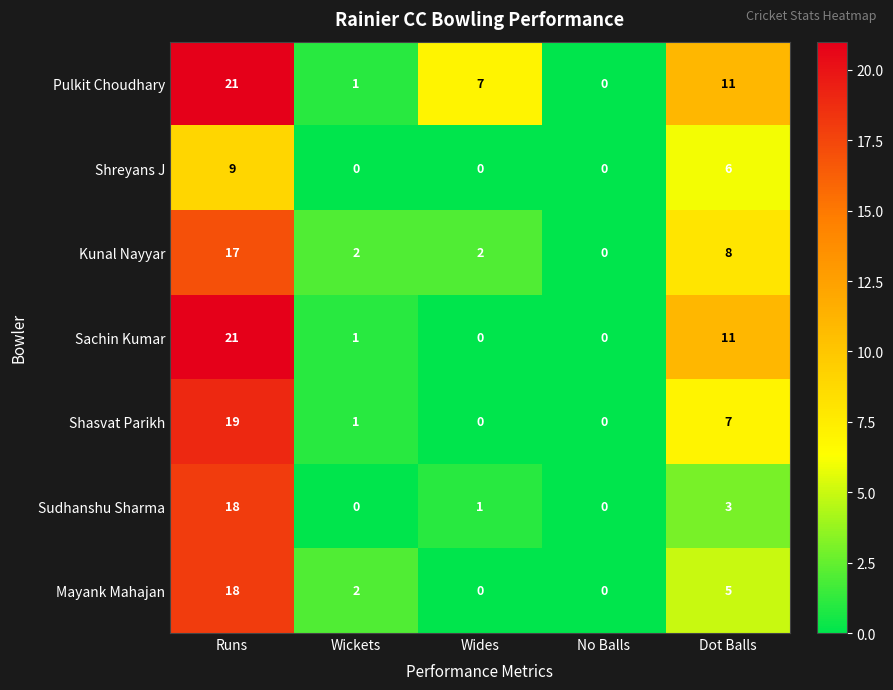

How many values in Shreyans J are above zero?

2